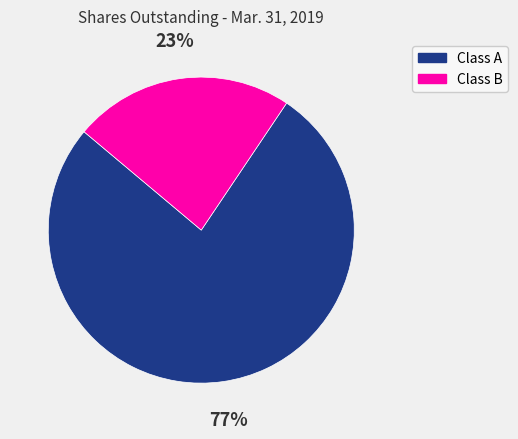

Is the sum of Class B and Class A greater than half?

Yes